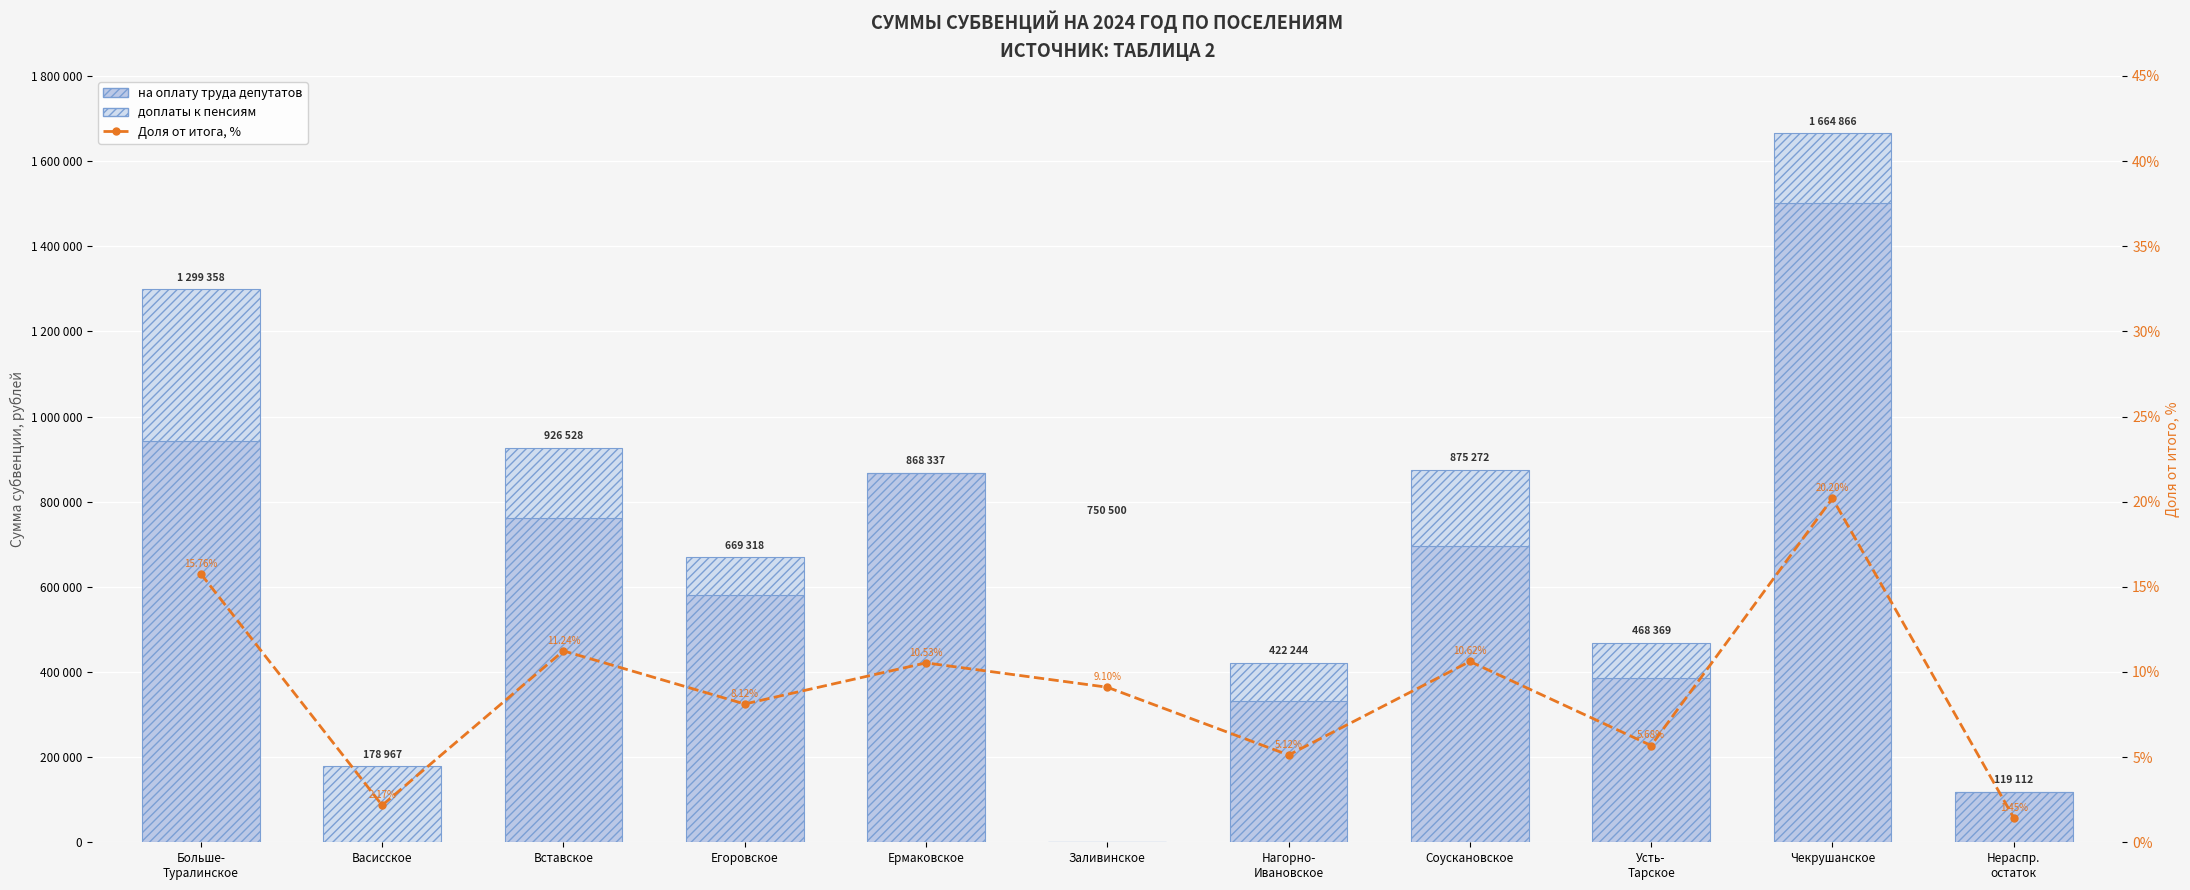

What is the label of the 3rd bar from the right?

Усть-
Тарское